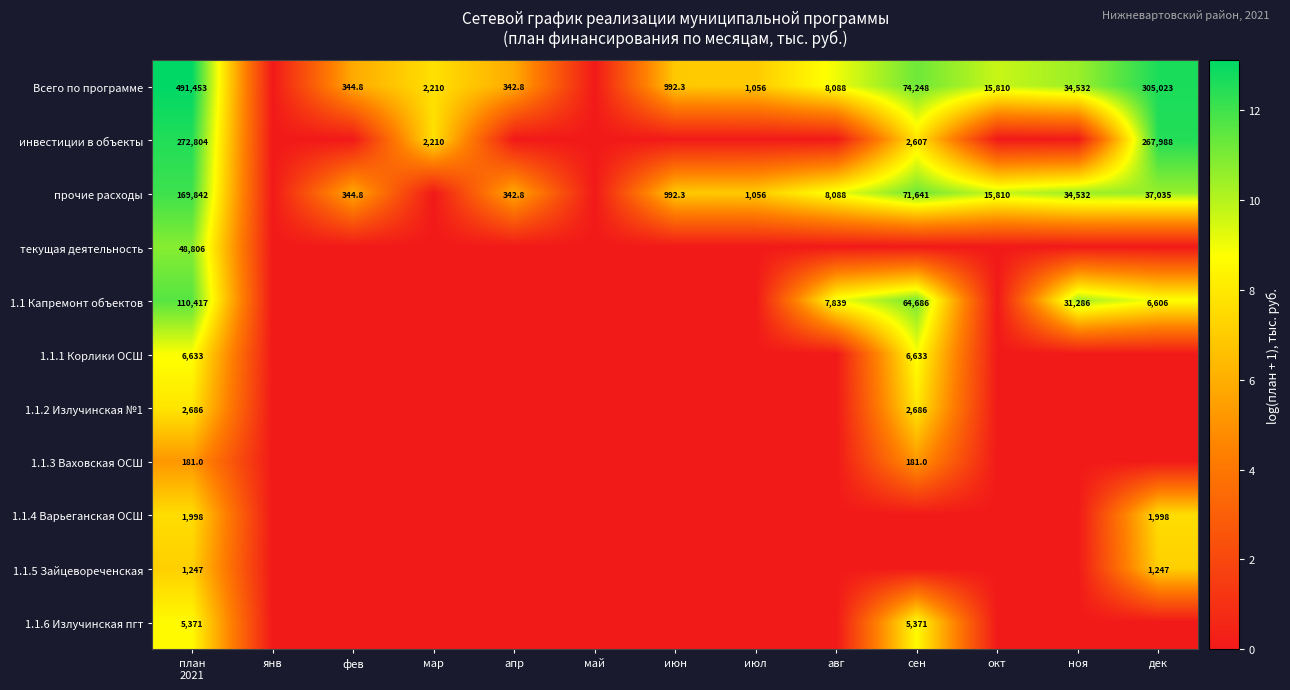

Between май and июн, which series saw the biggest shift?

Всего по программе